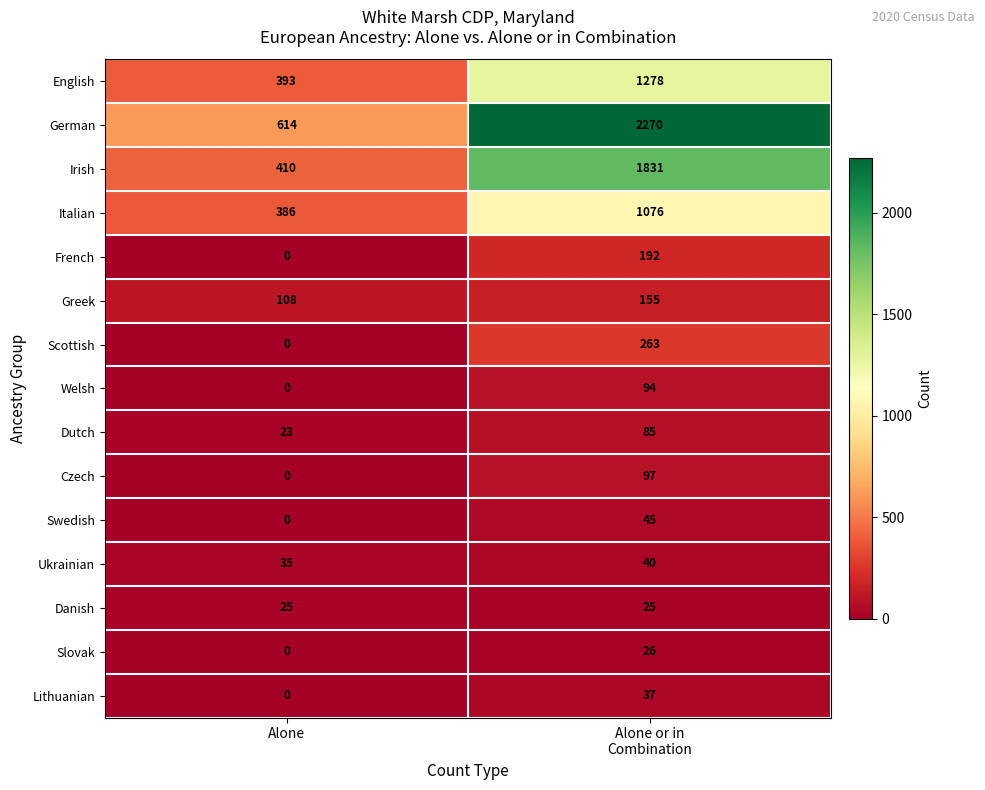

What is the difference between the maximum and minimum values in the Italian series?

690